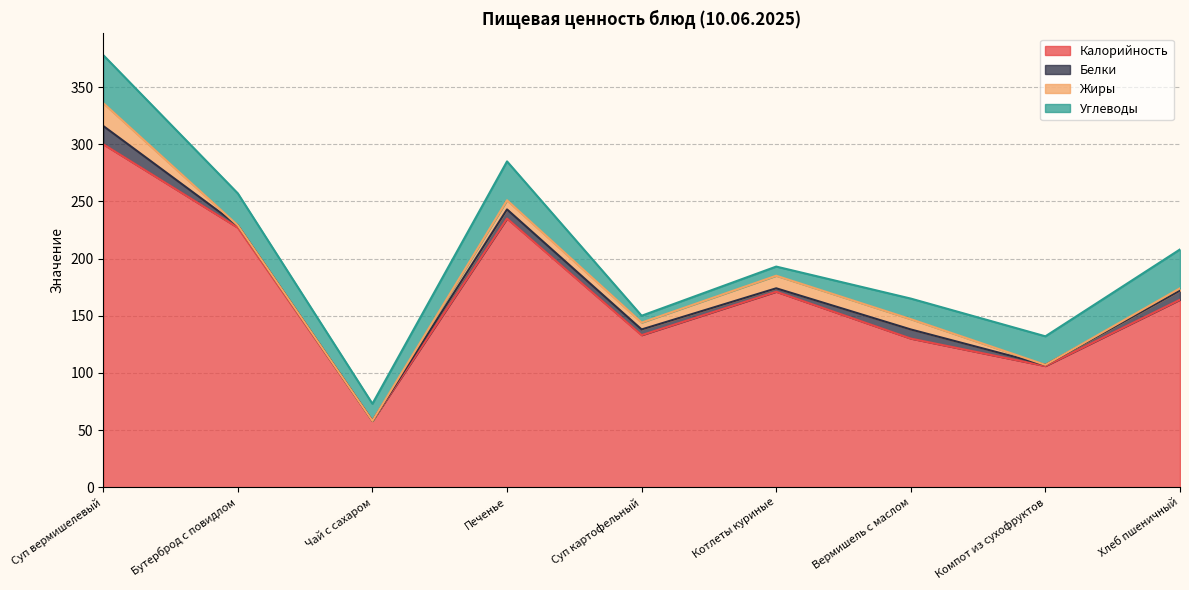

How many interior local valleys does the Белки series have?

3